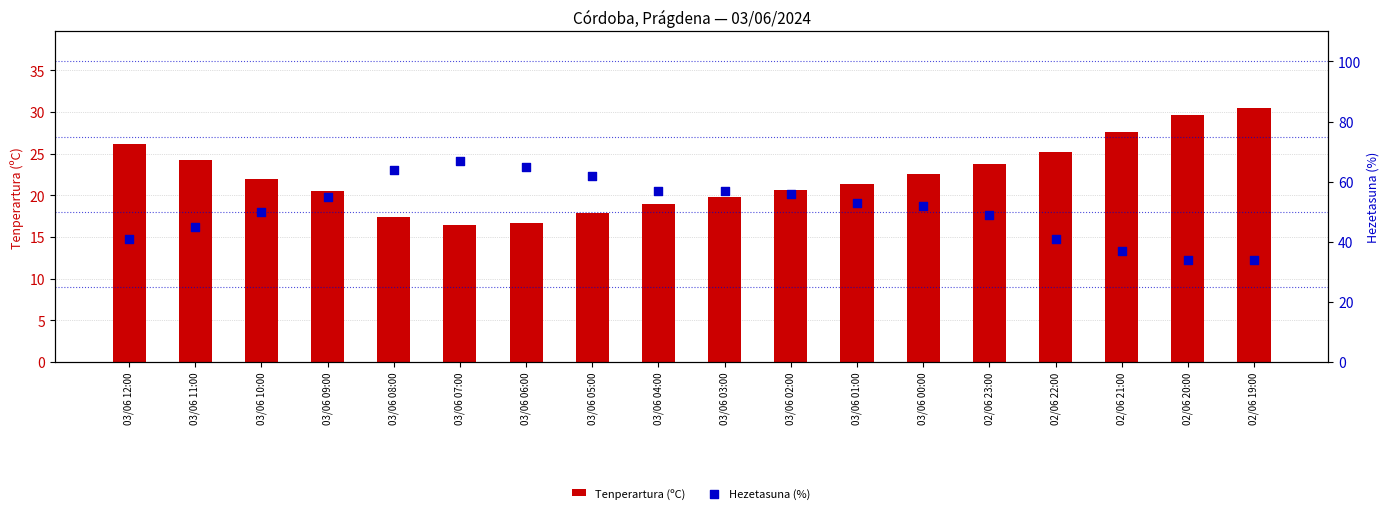

Which series contains the highest Y value?

Hezetasuna (%)